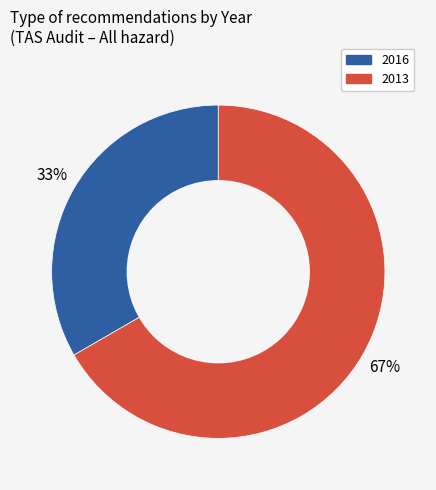

Is there any slice that represents more than half of the pie?

Yes